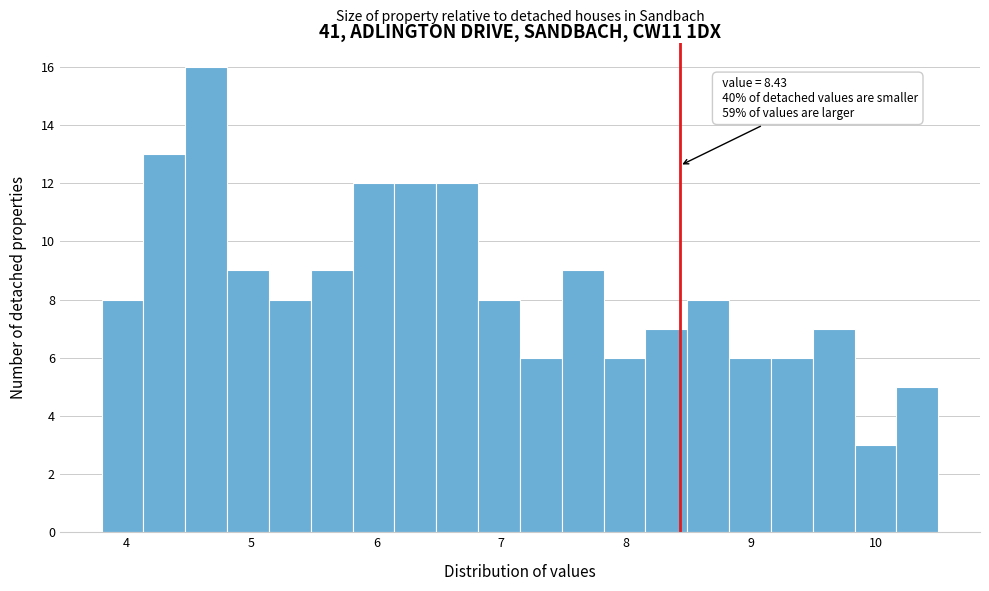

Read against the x-axis, roughly where is the centre of the tallest bar?

4.6